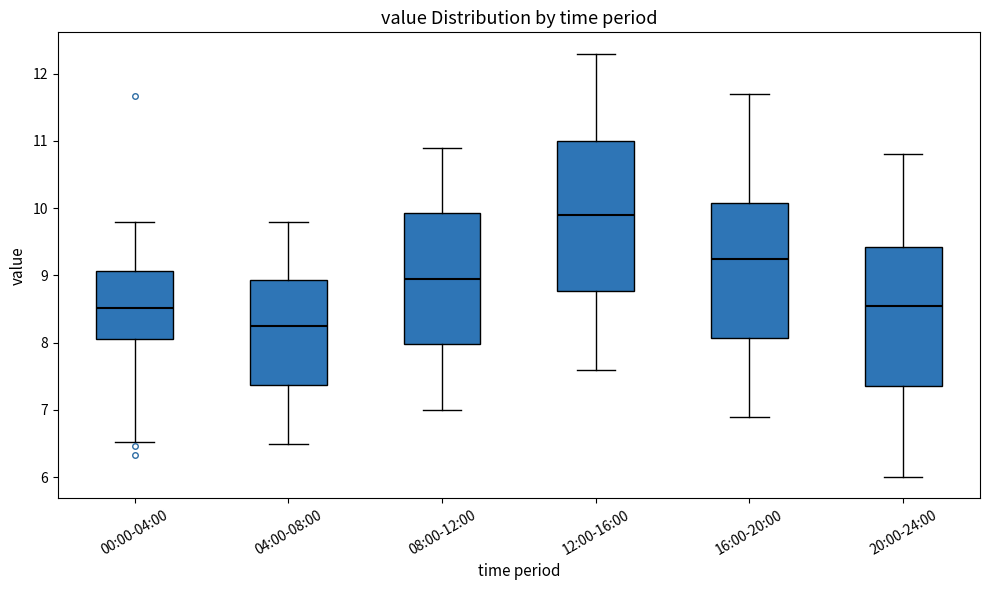

Where is the lower edge of the box for 08:00-12:00 on the y-axis? The values are not printed on the chart, so give them approximately, as read against the axis.

8.0